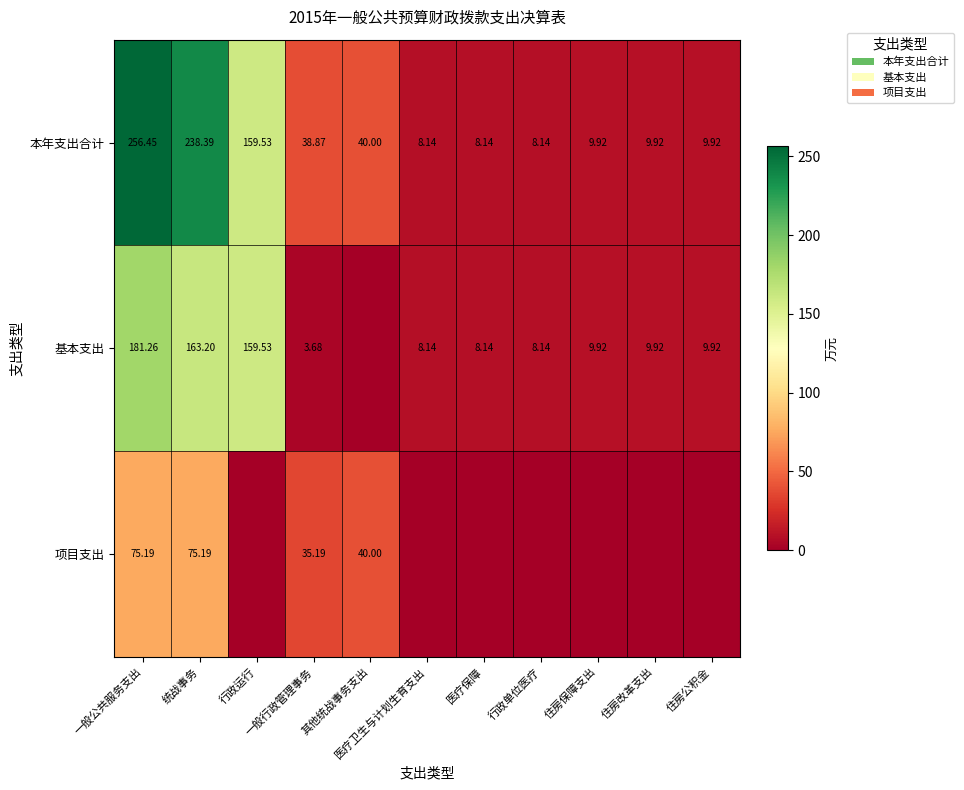

Rank the categories by 项目支出 value from lowest to highest.

行政运行, 医疗卫生与计划生育支出, 医疗保障, 行政单位医疗, 住房保障支出, 住房改革支出, 住房公积金, 一般行政管理事务, 其他统战事务支出, 一般公共服务支出, 统战事务